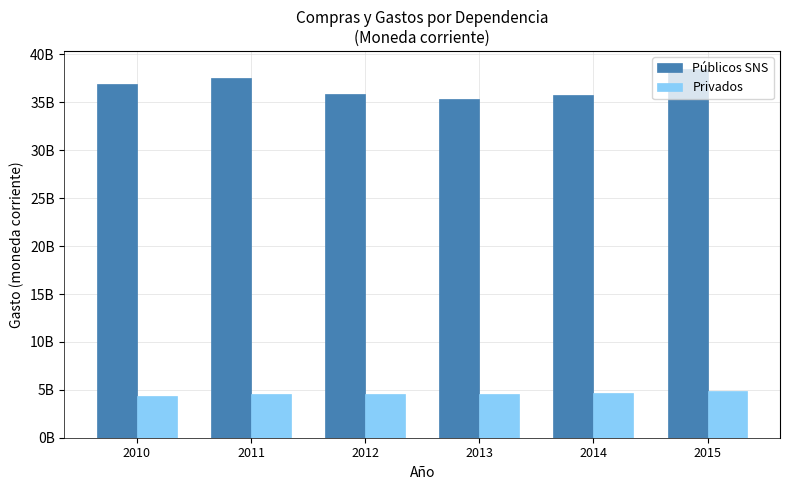

At which label does Privados reach its peak?

2015